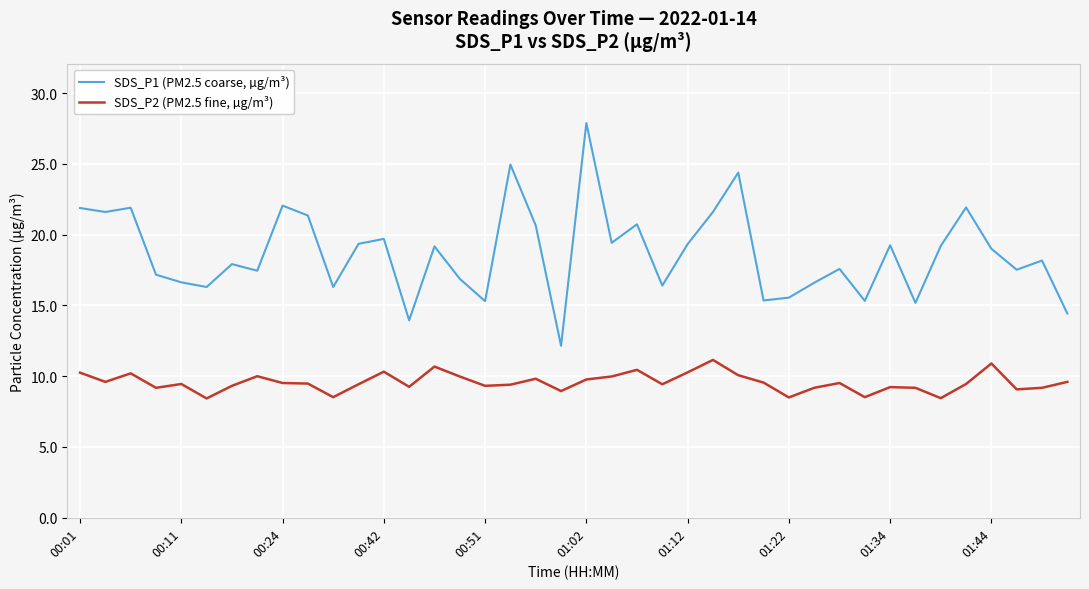

True or false: SDS_P2 (PM2.5 fine, µg/m³) and SDS_P1 (PM2.5 coarse, µg/m³) cross at least once.

False